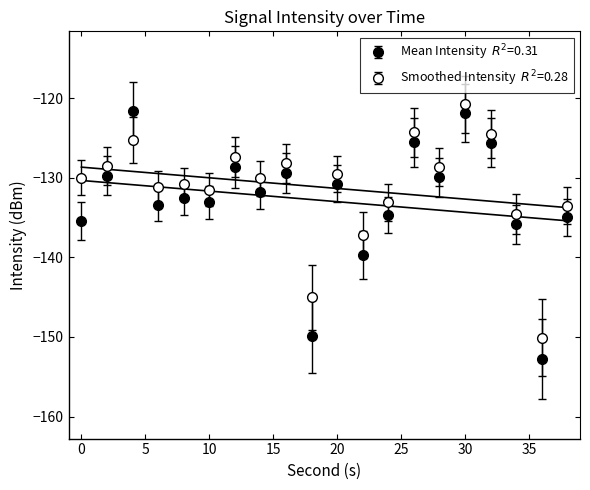

Which series ends up on top after the final intersection of Mean Intensity (dBm) and Smoothed Intensity (dBm)?

Smoothed Intensity (dBm)